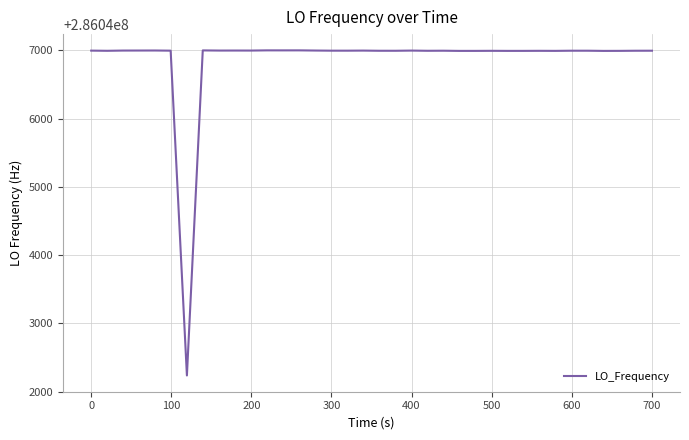

Count the number of values greater than 286046996.

24